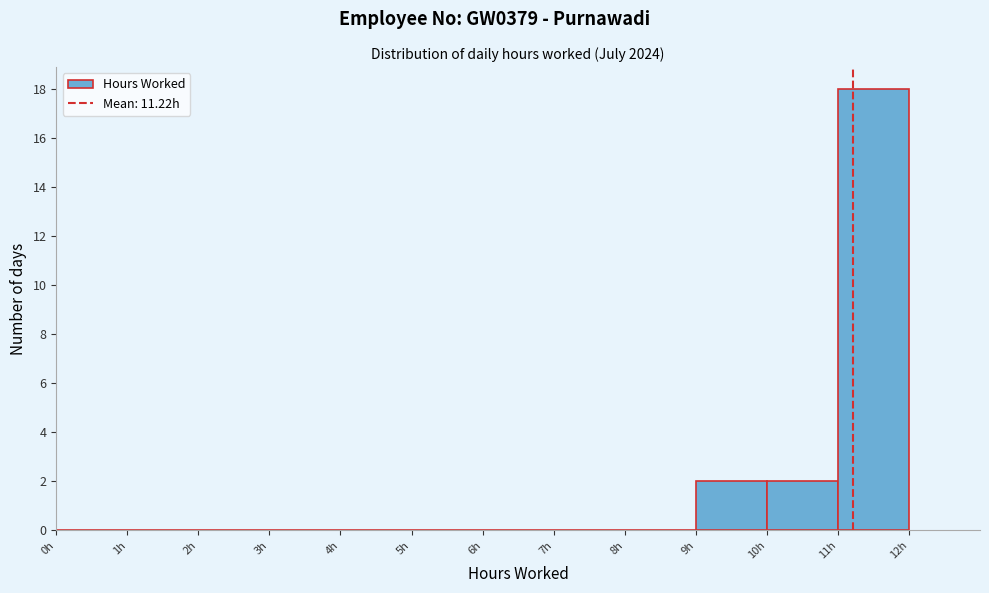

How tall is the bar that spans 10 to 11 on the x-axis? The values are not printed on the chart, so give them approximately, as read against the axis.

2